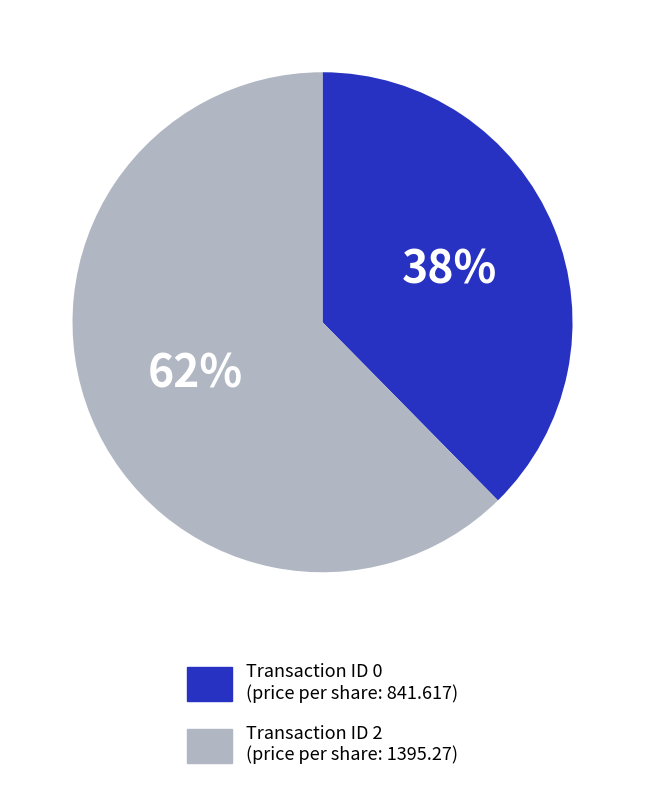

To the nearest percent, what is the average slice percentage?

50%